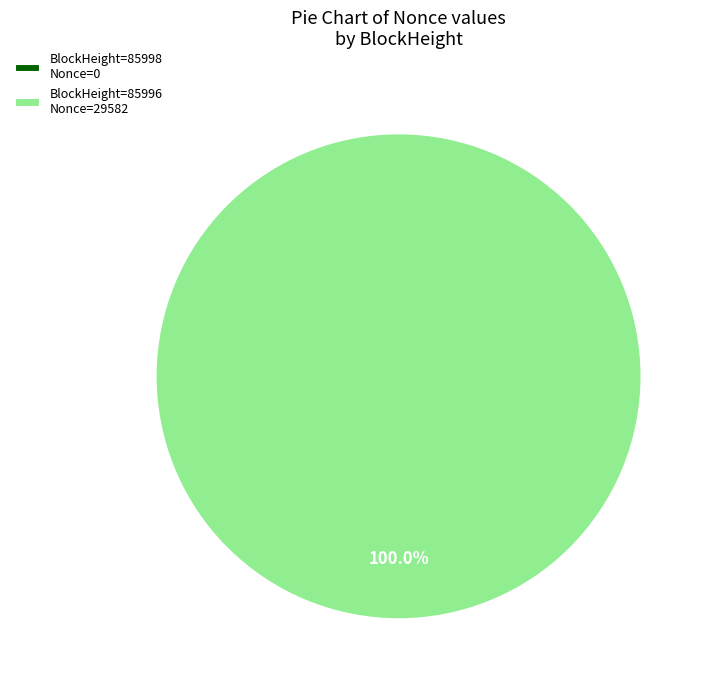

To the nearest percent, what portion does 85996 represent?

100%